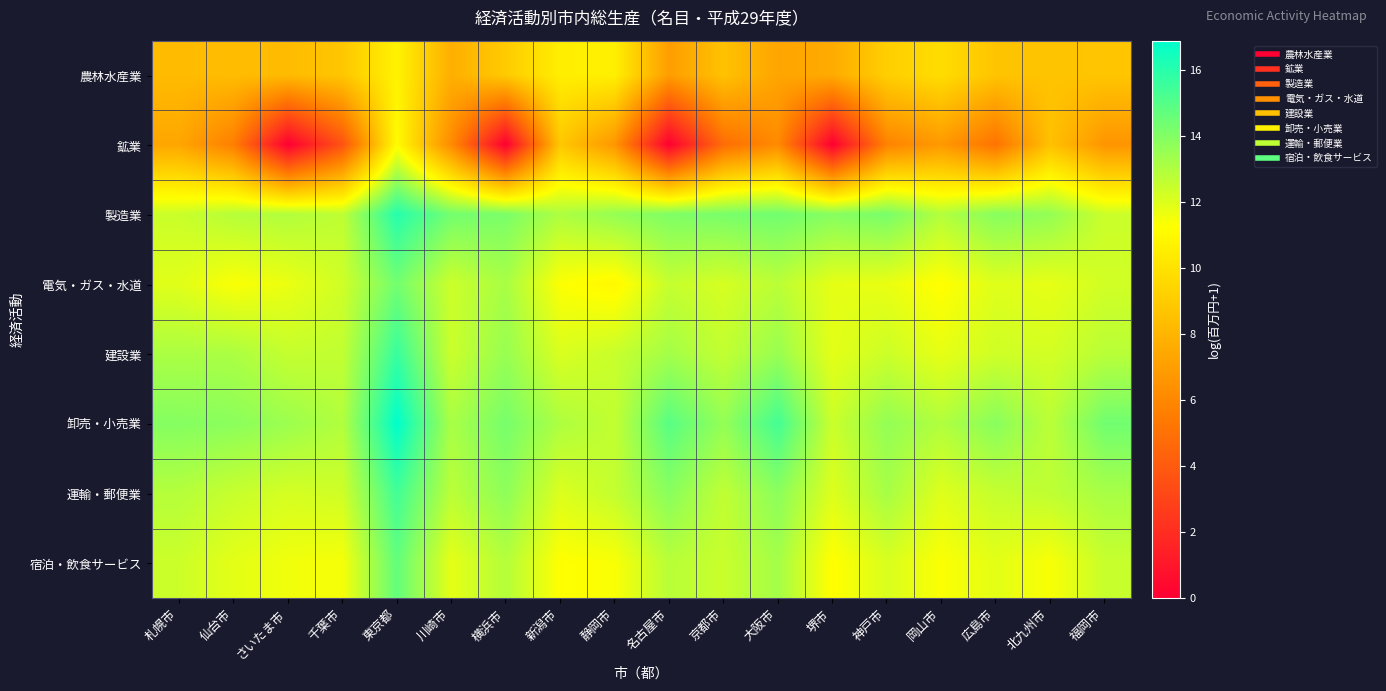

Between 名古屋市 and 大阪市, which series saw the biggest shift?

鉱業